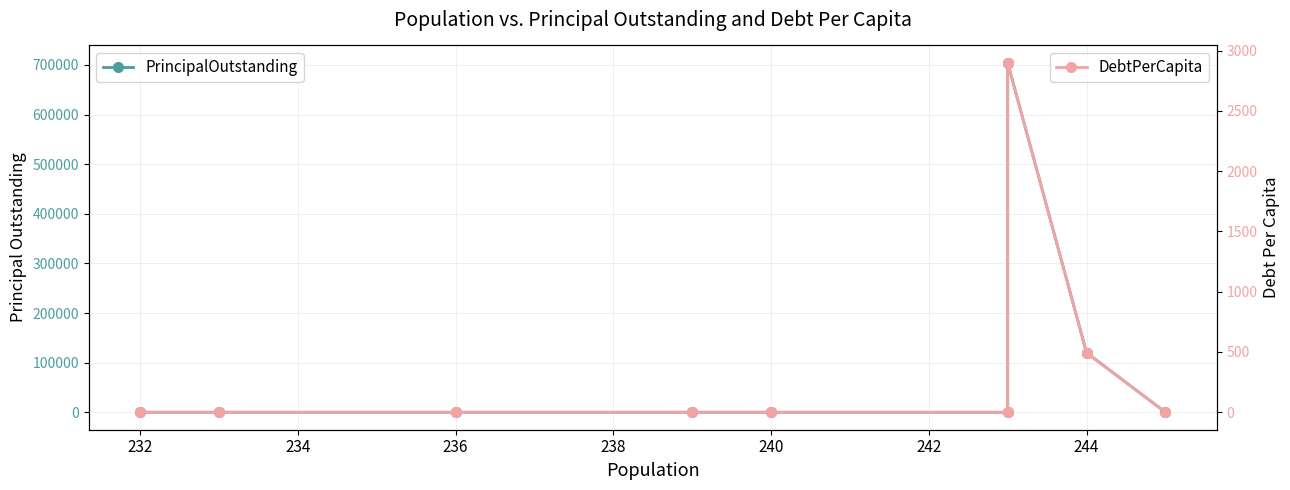

True or false: DebtPerCapita has a value of 4334.9 at 234.

False